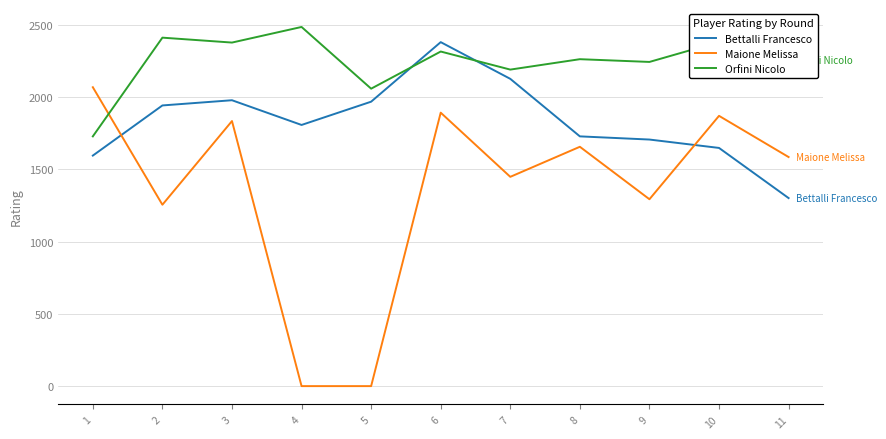

True or false: Bettalli Francesco has a value of 1706 at 9.

True